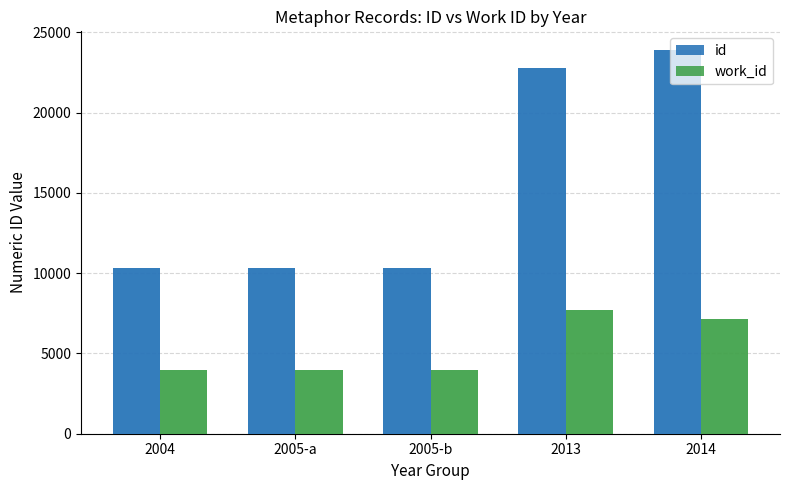

At how many categories does at least one series exceed 7795?

5